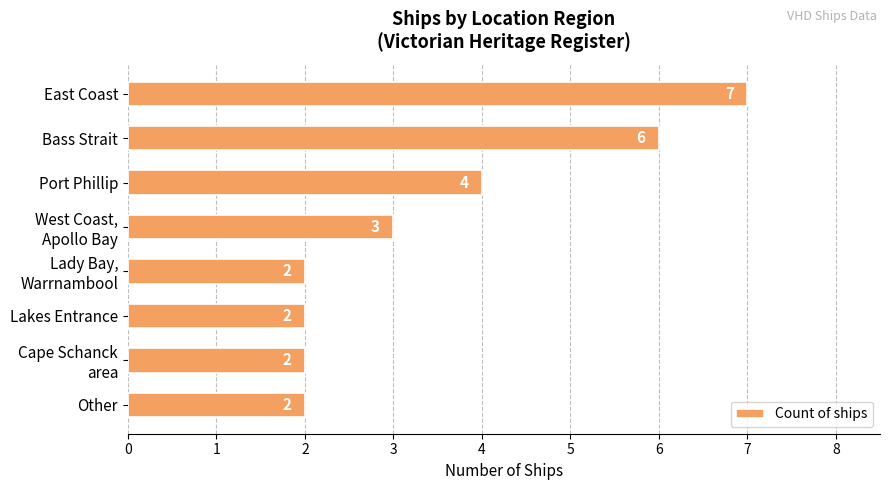

Reading top to bottom, transcribe all the data shown in this chart.

7	6	4	3	2	2	2	2